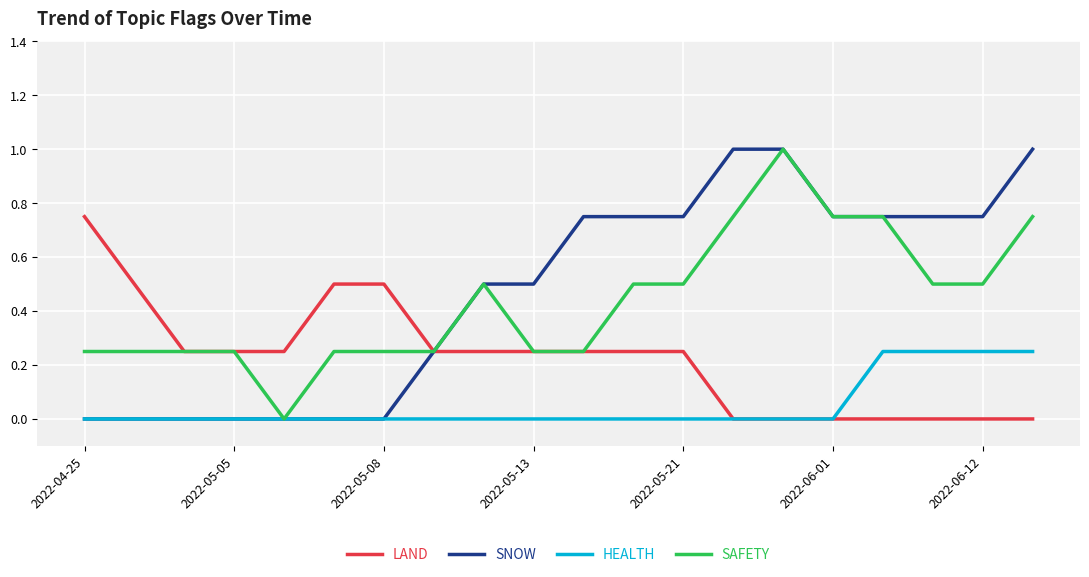

What is the maximum value shown in the chart?

1.0